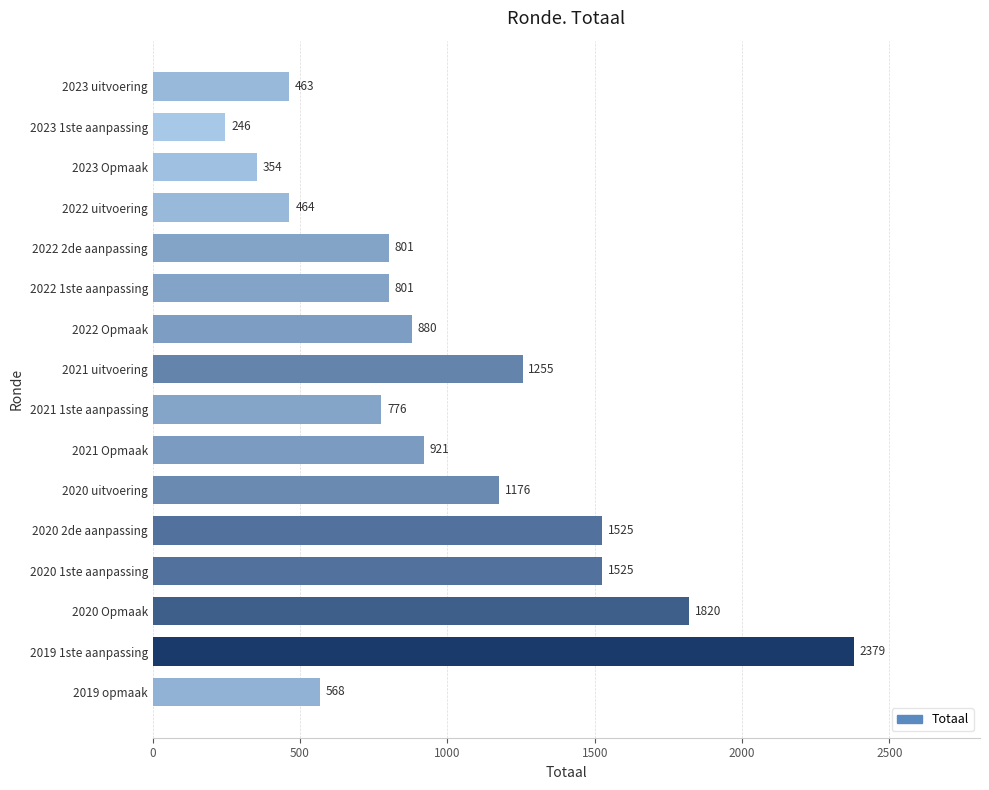

What is the sum of the values at 2022 uitvoering and 2020 uitvoering?

1640